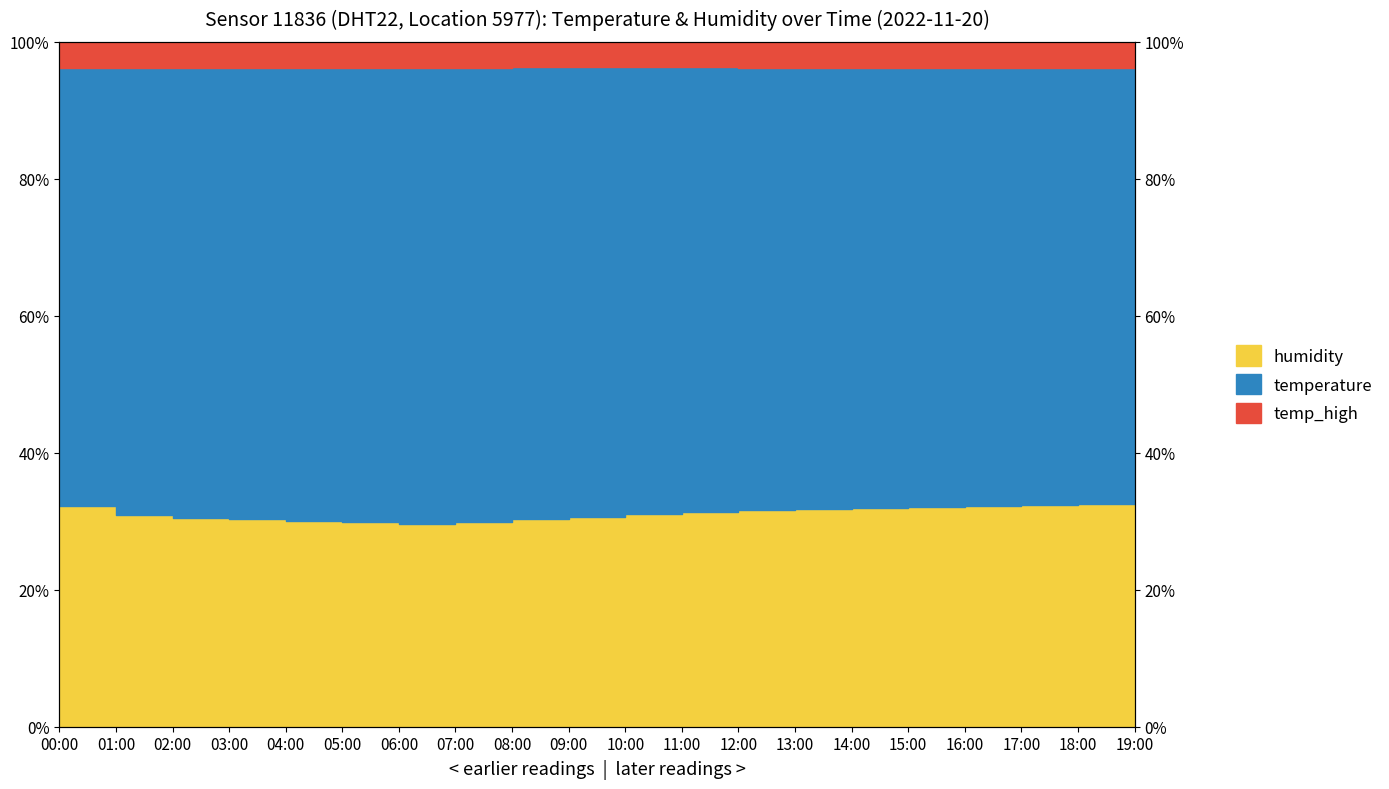

What is the label of the 14th point from the right?

06:00